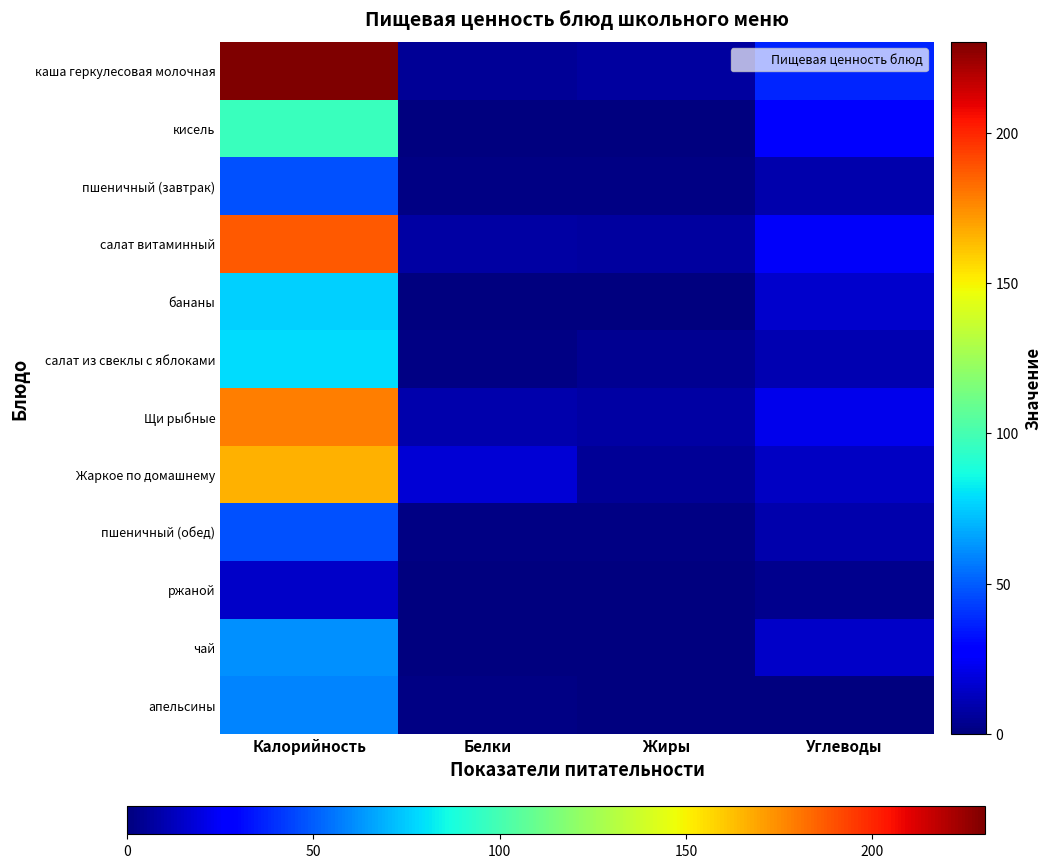

What is the total value across all series at Белки?

46.1